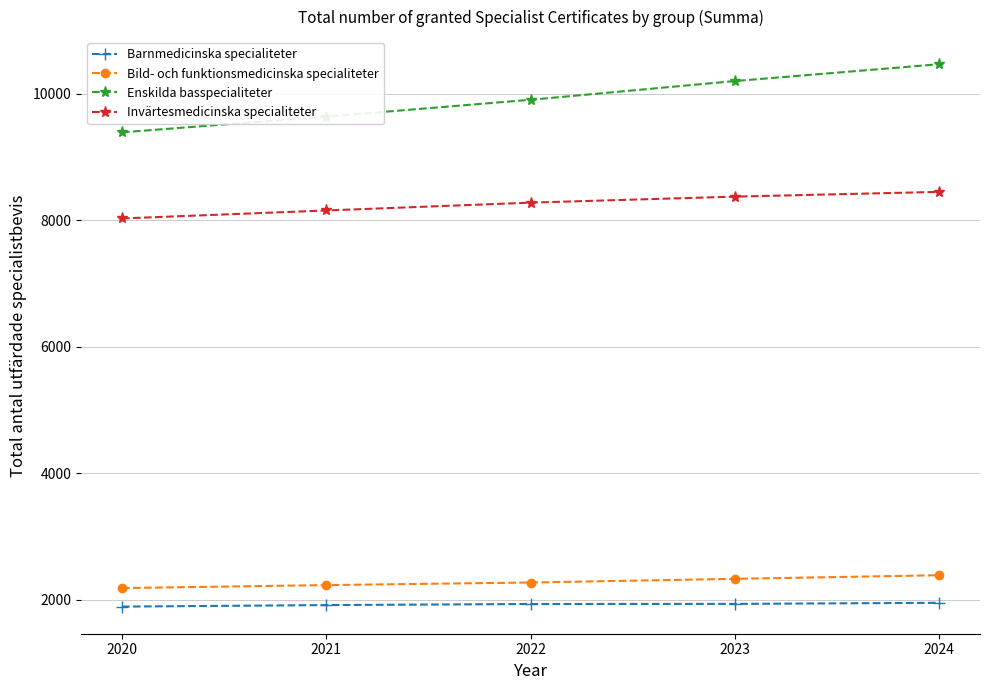

The value of Bild- och funktionsmedicinska specialiteter at 2021 is 943. True or false?

False